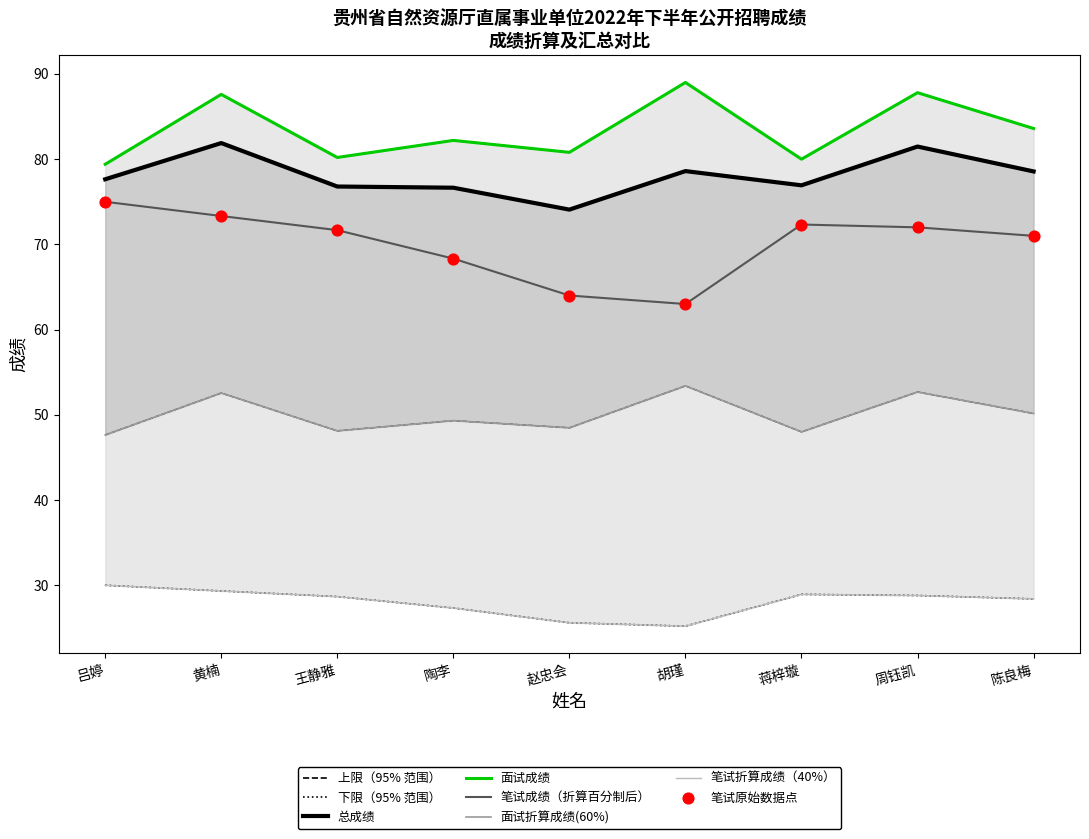

Which series has the largest total across all categories?

面试成绩